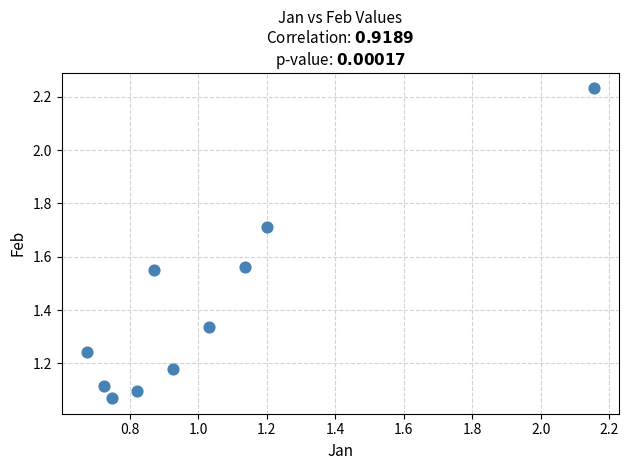

What is the average X value?

1.0